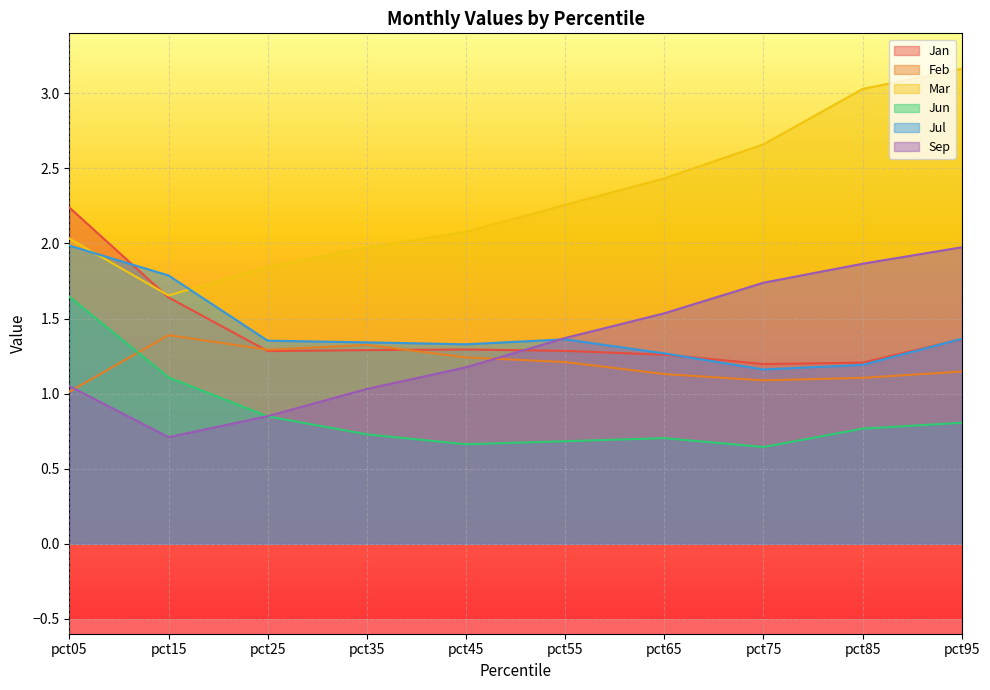

At which category is the sum across all series the highest?

pct05